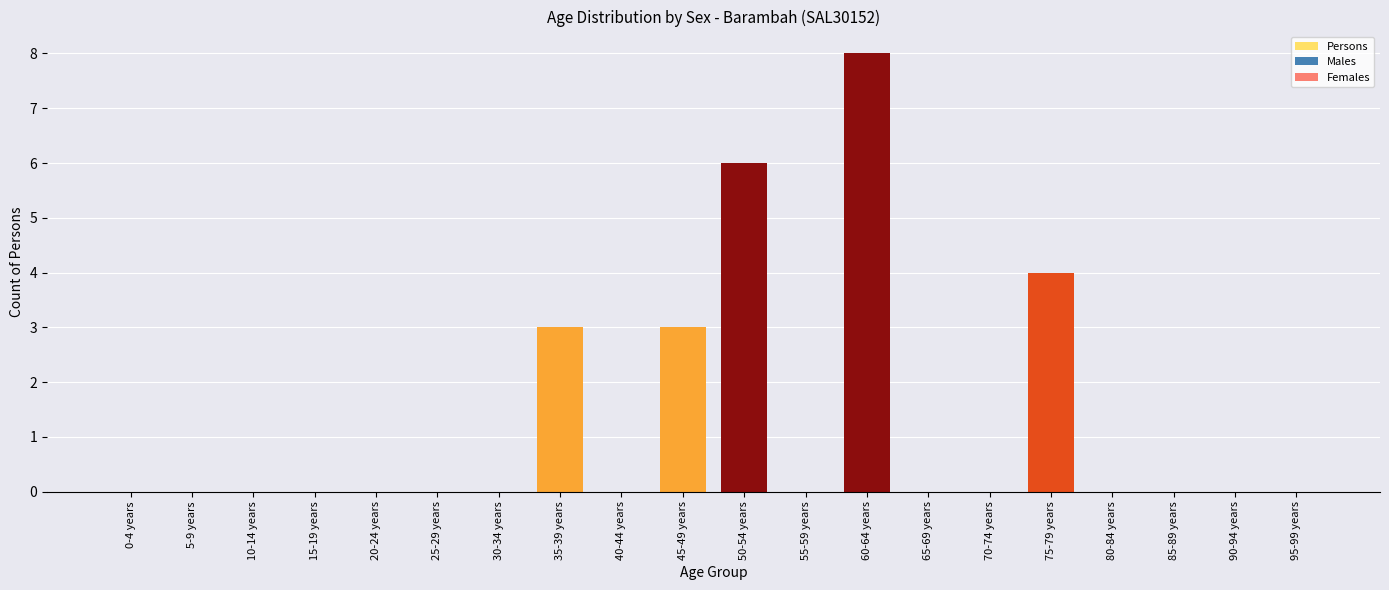

How many categories are shown in the chart?

20